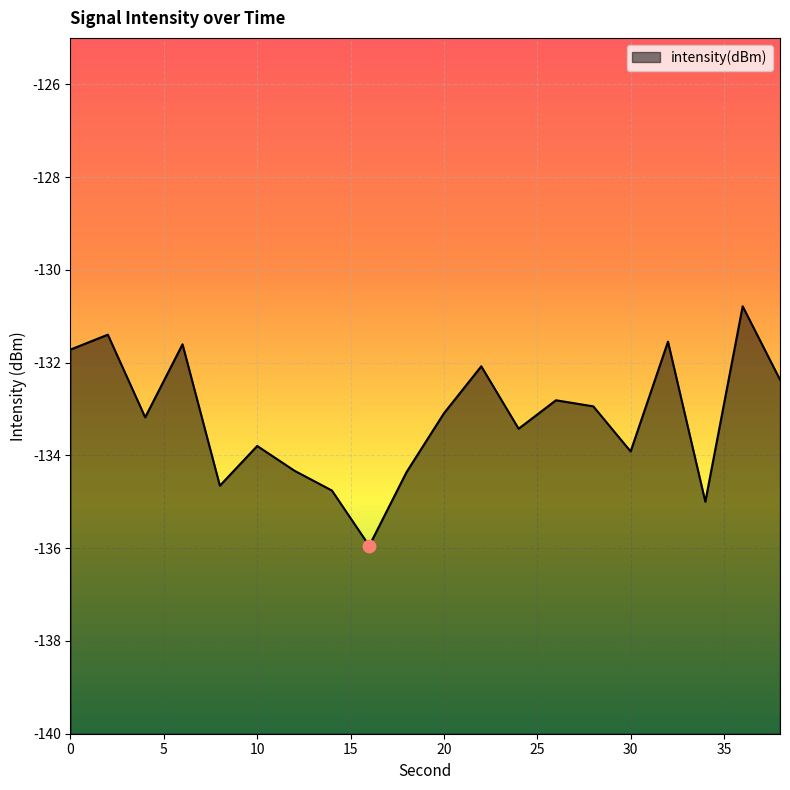

What is the change in value from 16 to 24?

+2.5